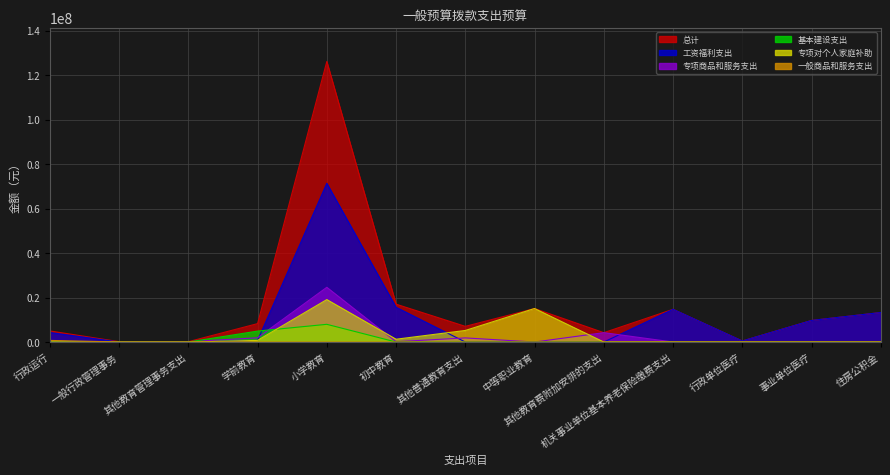

At which category is the sum across all series the highest?

小学教育